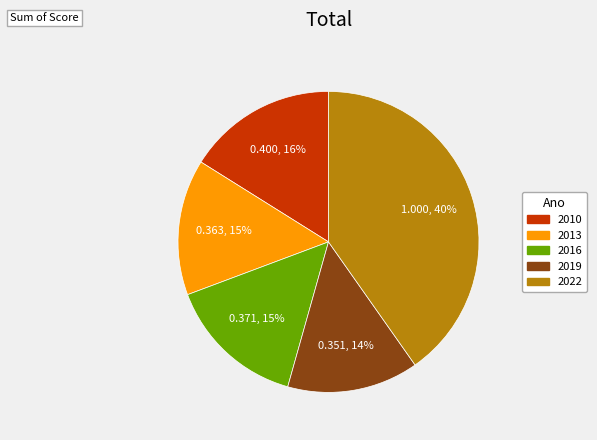

Does any single category account for the majority?

No